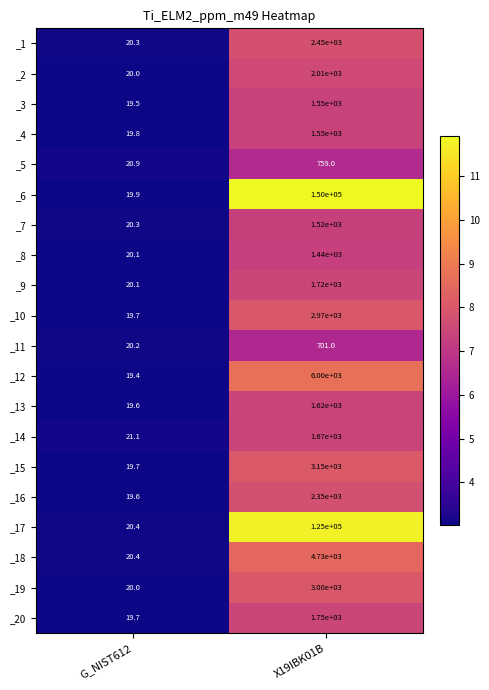

Which category has the lowest value across all series?

G_NIST612